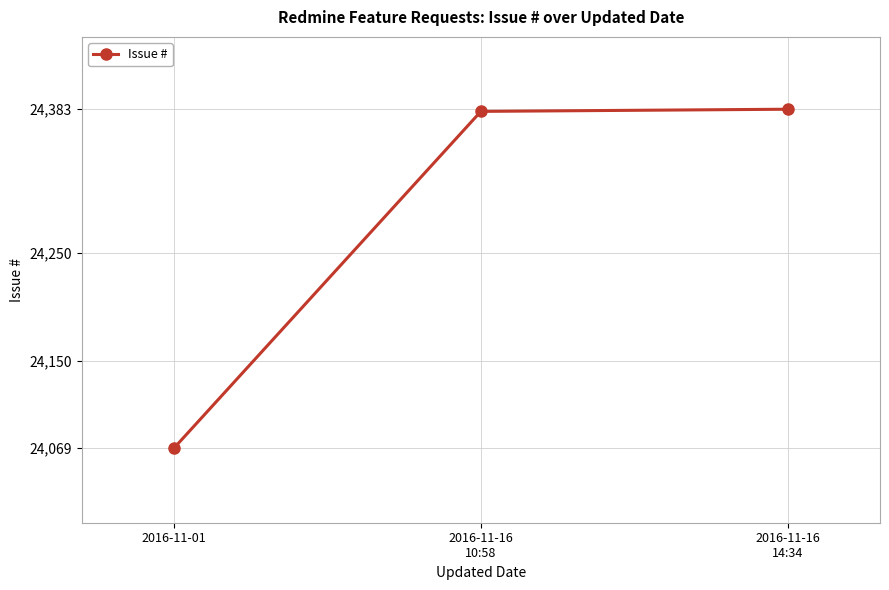

Reading right to left, extract all data points from this chart.

24383	24381	24069